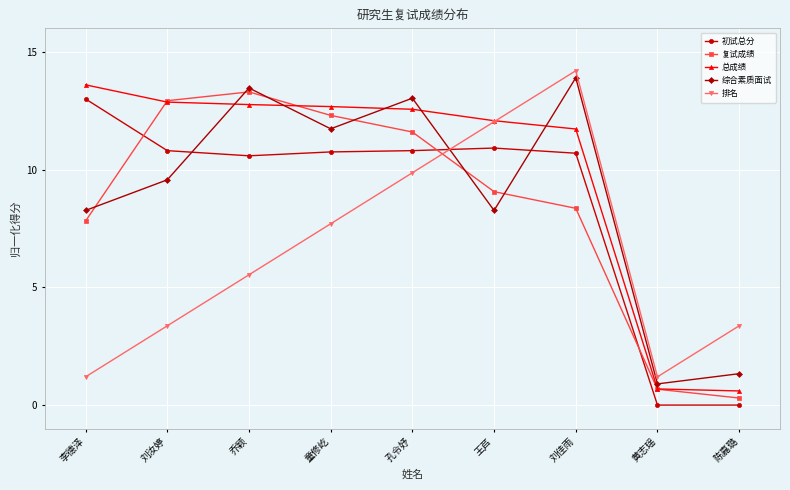

What is the total value across all series at 童修屹?

55.2